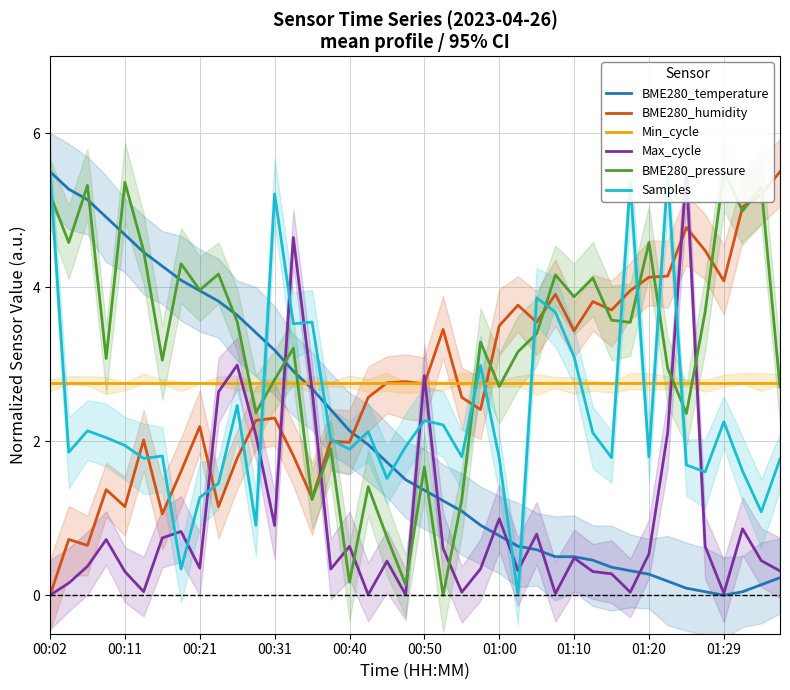

How many lines are shown in the chart?

6